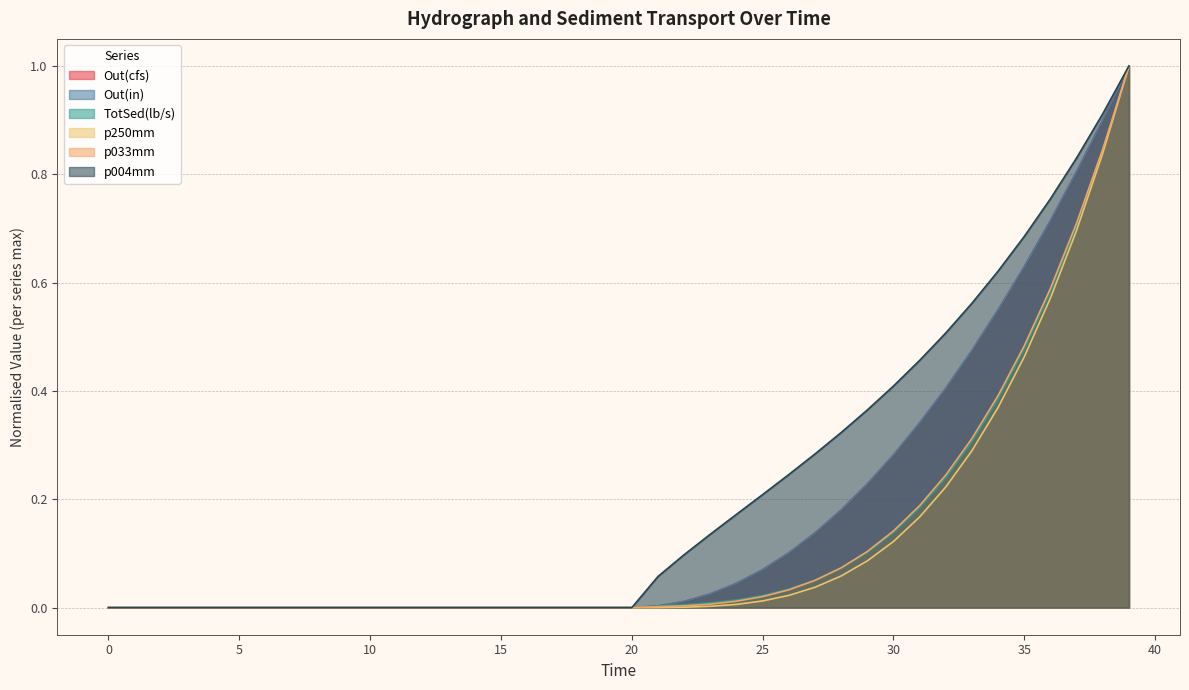

Rank the categories by Out(in) value from highest to lowest.

39, 38, 37, 36, 35, 34, 33, 32, 31, 30, 29, 28, 27, 26, 25, 24, 23, 22, 21, 0, 10, 20